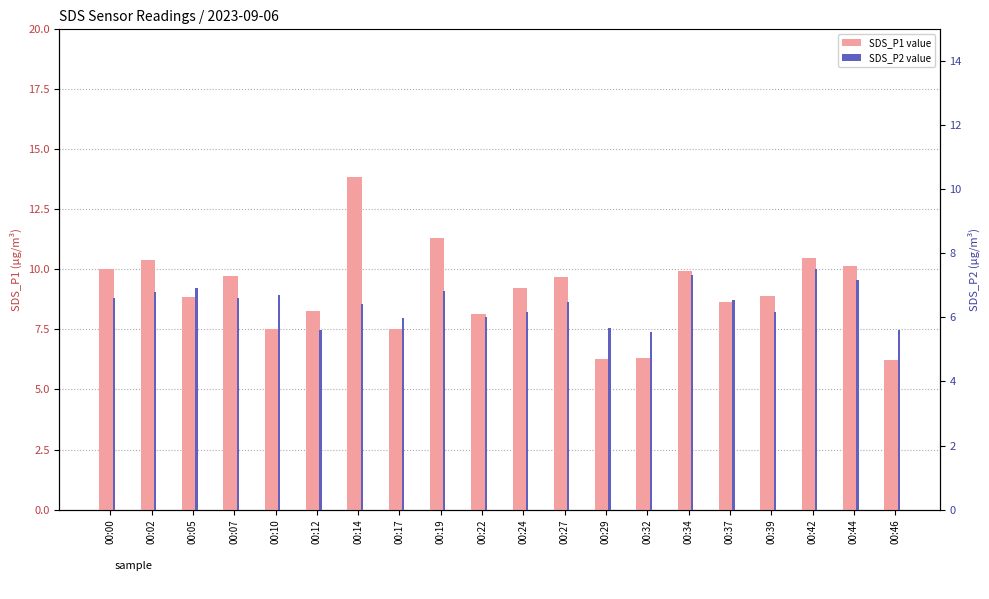

At 00:42, list the series in order from smallest to largest.

SDS_P2 value, SDS_P1 value